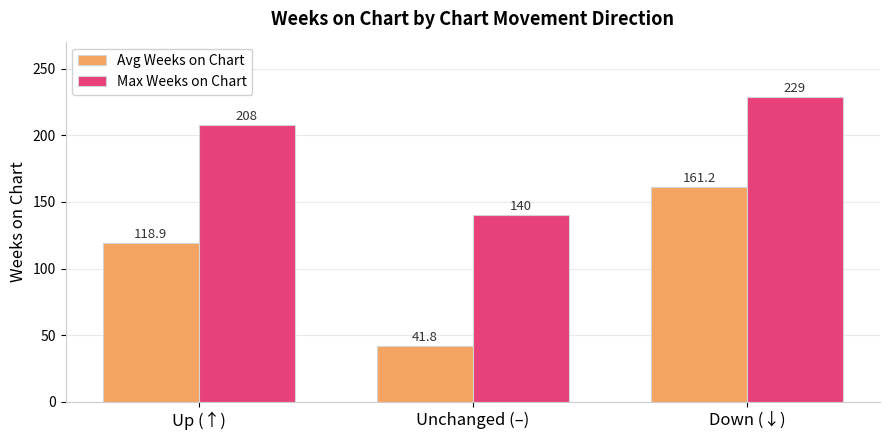

What are all the series names shown in the legend?

Avg Weeks on Chart, Max Weeks on Chart